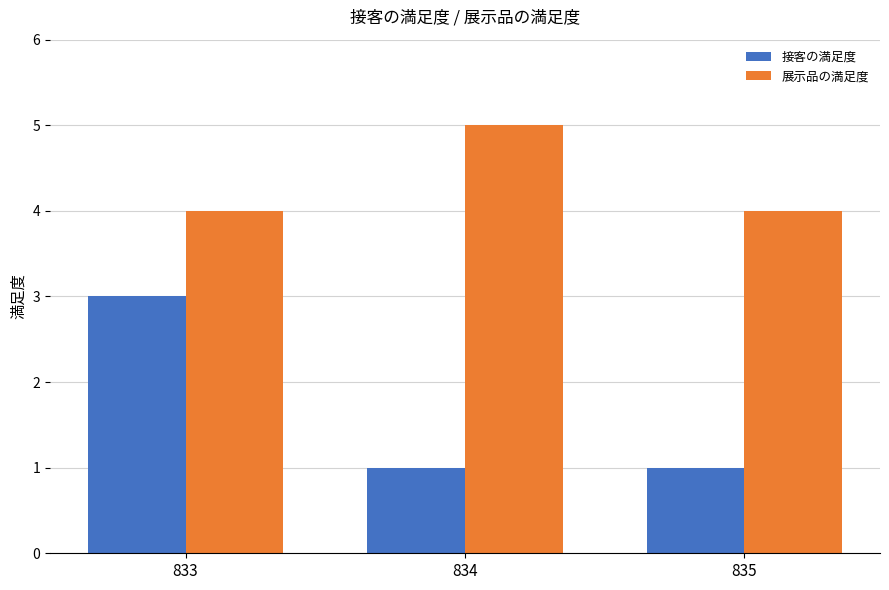

How many data points does each series have?

3